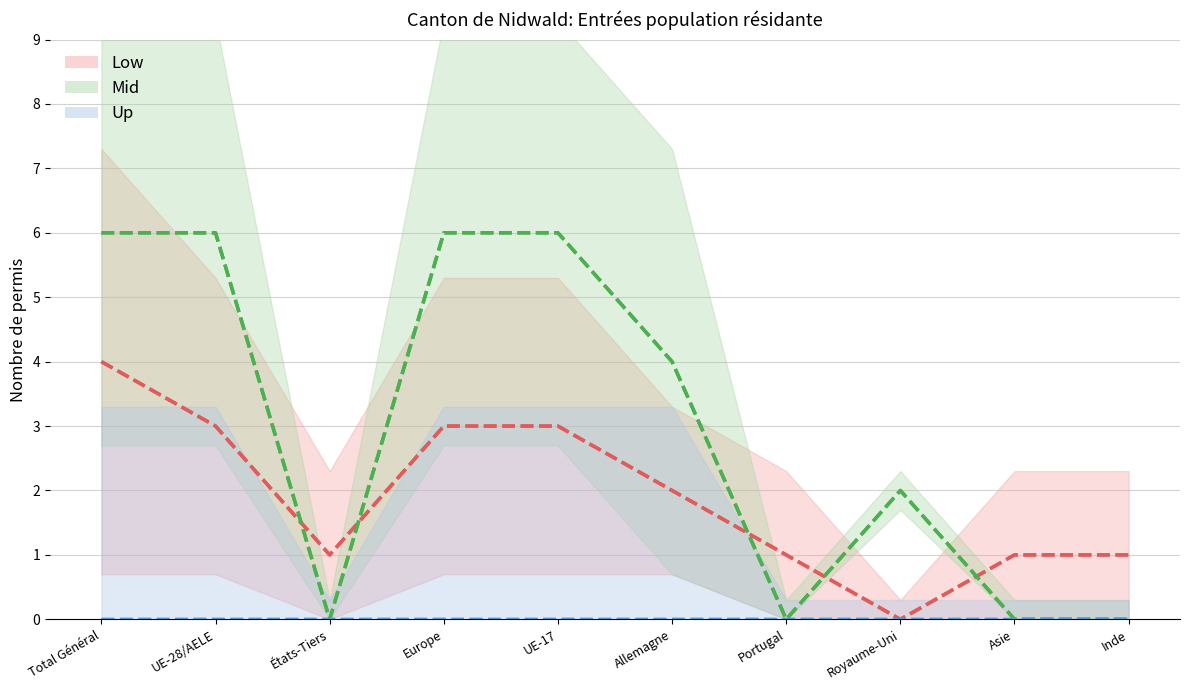

Reading left to right, list all the values displayed in this chart.

Low (Permis L): Total Général=4	UE-28/AELE=3	États-Tiers=1	Europe=3	UE-17=3	Allemagne=2	Portugal=1	Royaume-Uni=0	Asie=1	Inde=1
Mid (Permis B): Total Général=6	UE-28/AELE=6	États-Tiers=0	Europe=6	UE-17=6	Allemagne=4	Portugal=0	Royaume-Uni=2	Asie=0	Inde=0
Up (Etablis C): Total Général=0	UE-28/AELE=0	États-Tiers=0	Europe=0	UE-17=0	Allemagne=0	Portugal=0	Royaume-Uni=0	Asie=0	Inde=0